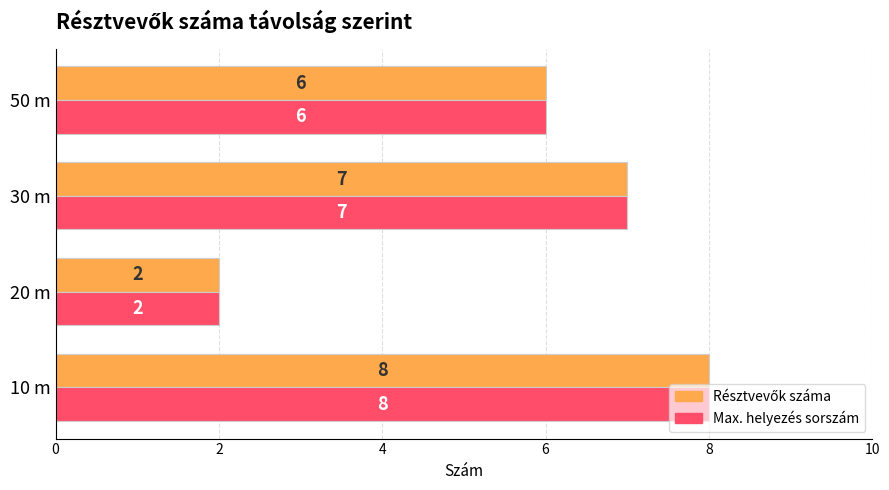

What is the difference between the Max. helyezés sorszám values at 20 m and 30 m?

5